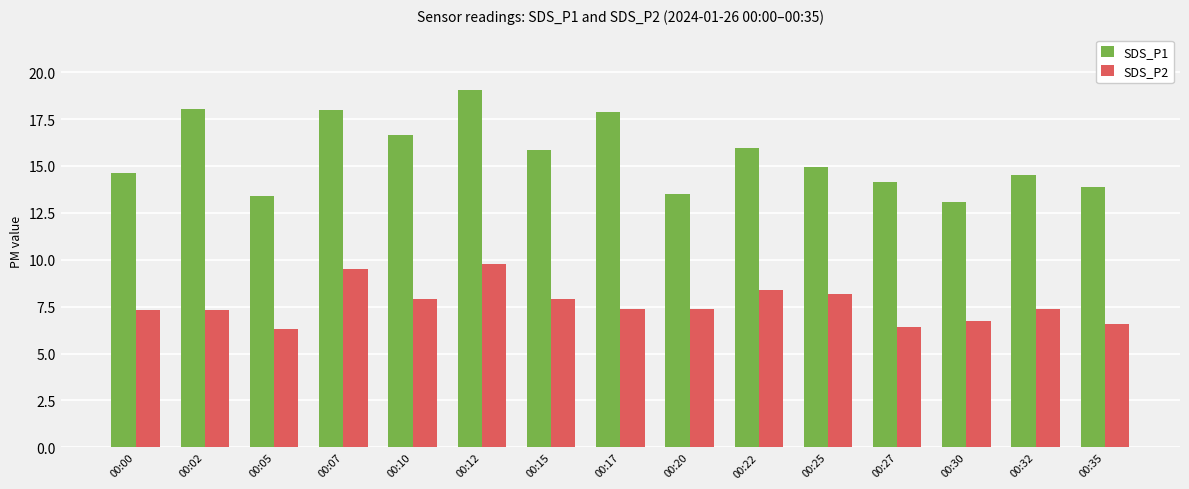

Is the value of SDS_P1 at 00:10 greater than the value of SDS_P2 at 00:07?

Yes